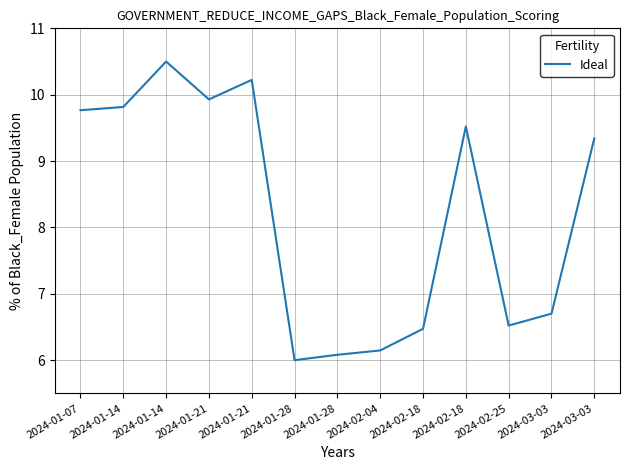

Reading right to left, extract all data points from this chart.

2024-03-03=9.3	2024-03-03=6.7	2024-02-25=6.5	2024-02-18=9.5	2024-02-18=6.5	2024-02-04=6.1	2024-01-28=6.1	2024-01-28=6.0	2024-01-21=10.2	2024-01-21=9.9	2024-01-14=10.5	2024-01-14=9.8	2024-01-07=9.8